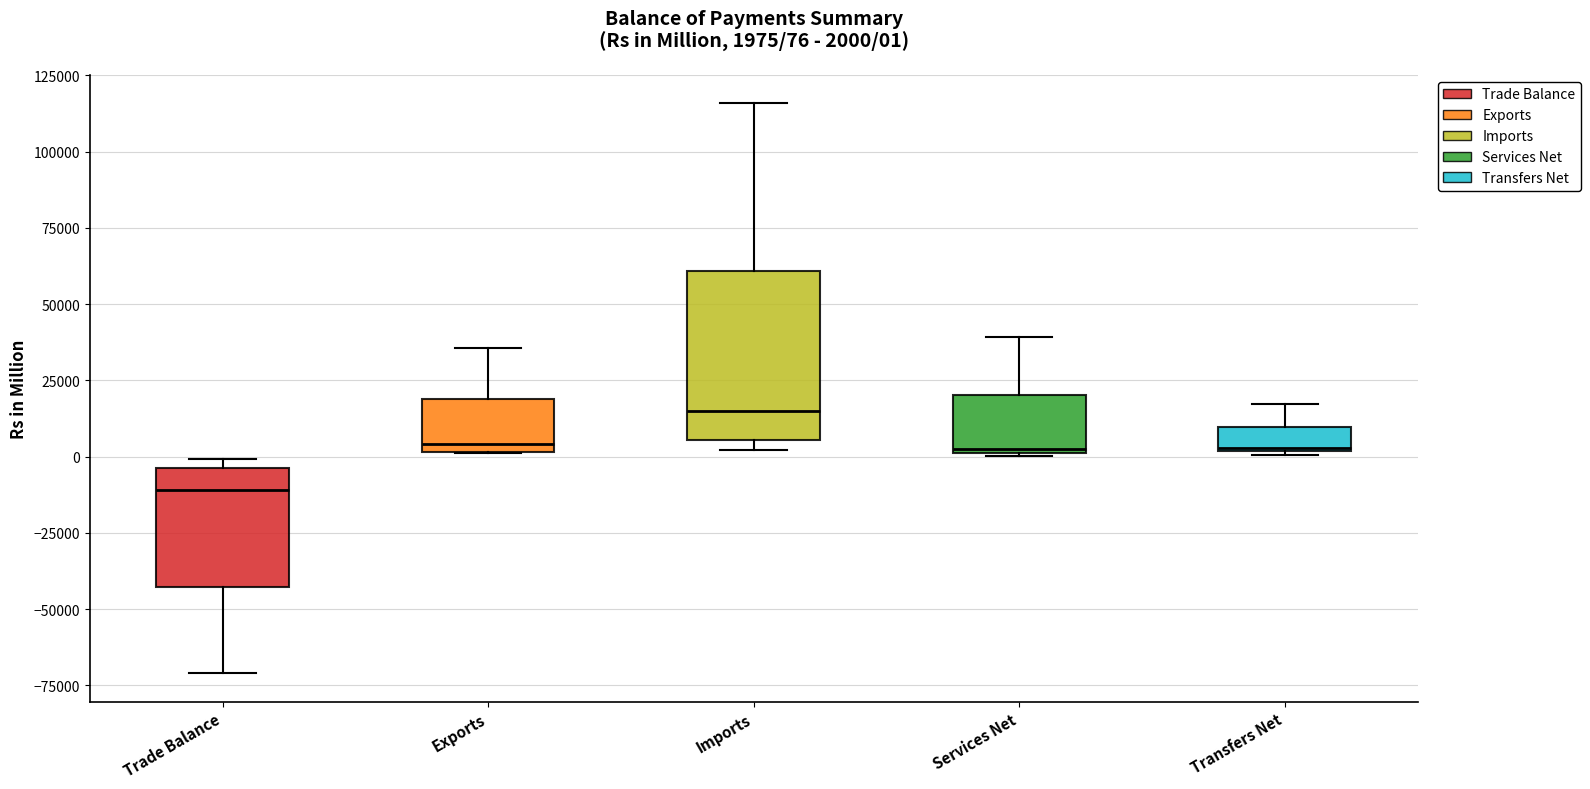

Comparing the boxes themselves (not the whiskers), which one is the tallest?

Imports